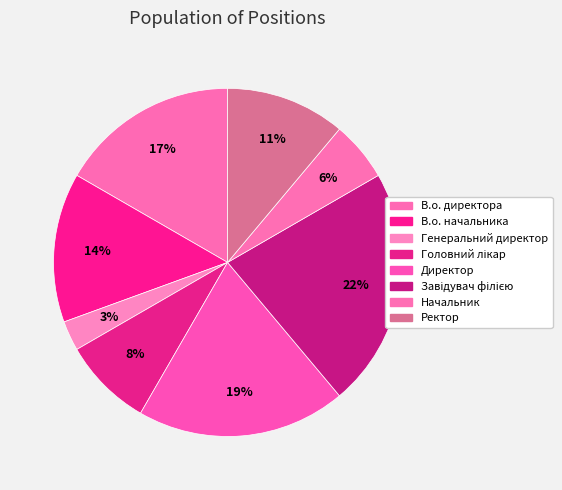

What is the smallest slice in the pie chart?

Генеральний директор